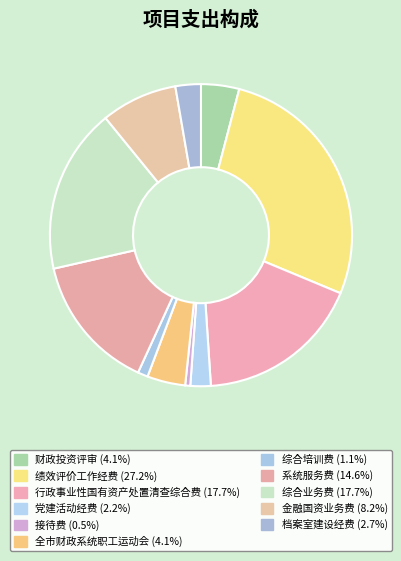

Between 档案室建设经费 and 金融国资业务费, which is larger?

金融国资业务费